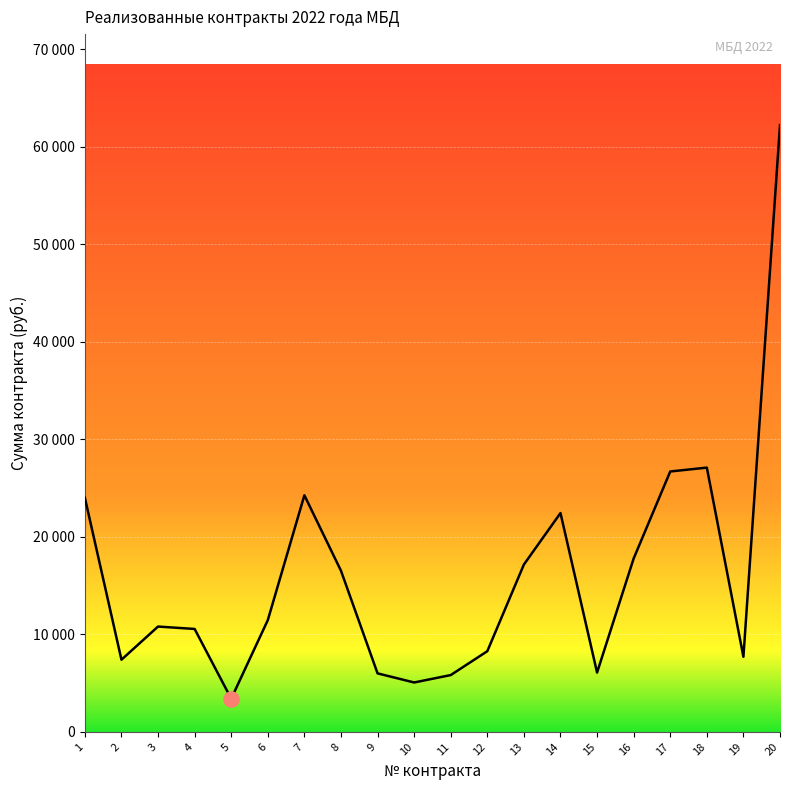

What is the change in value from 8 to 19?

-8821.0